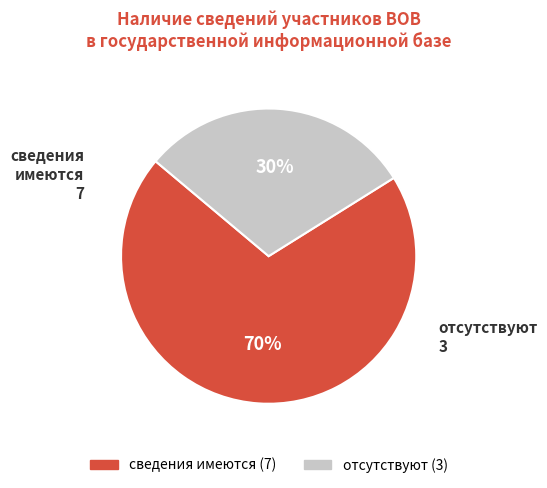

The сведения имеются slice represents 70% of the pie. True or false?

True